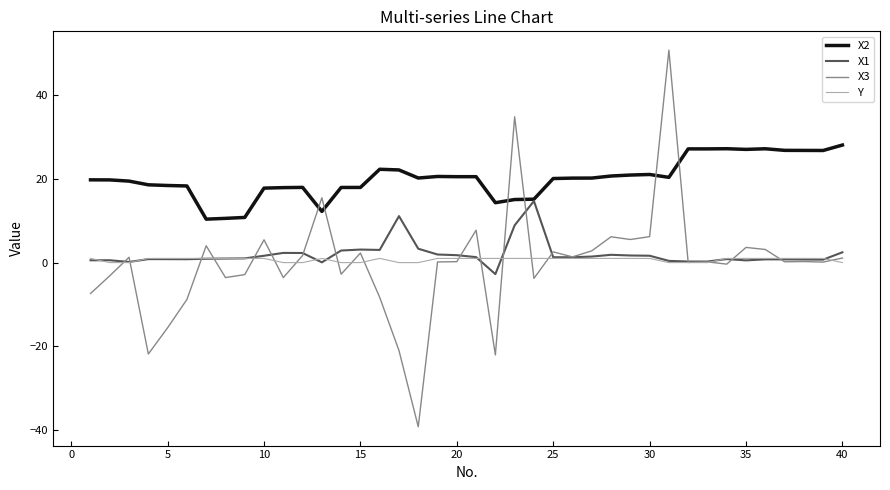

Which series has the largest total across all categories?

X2